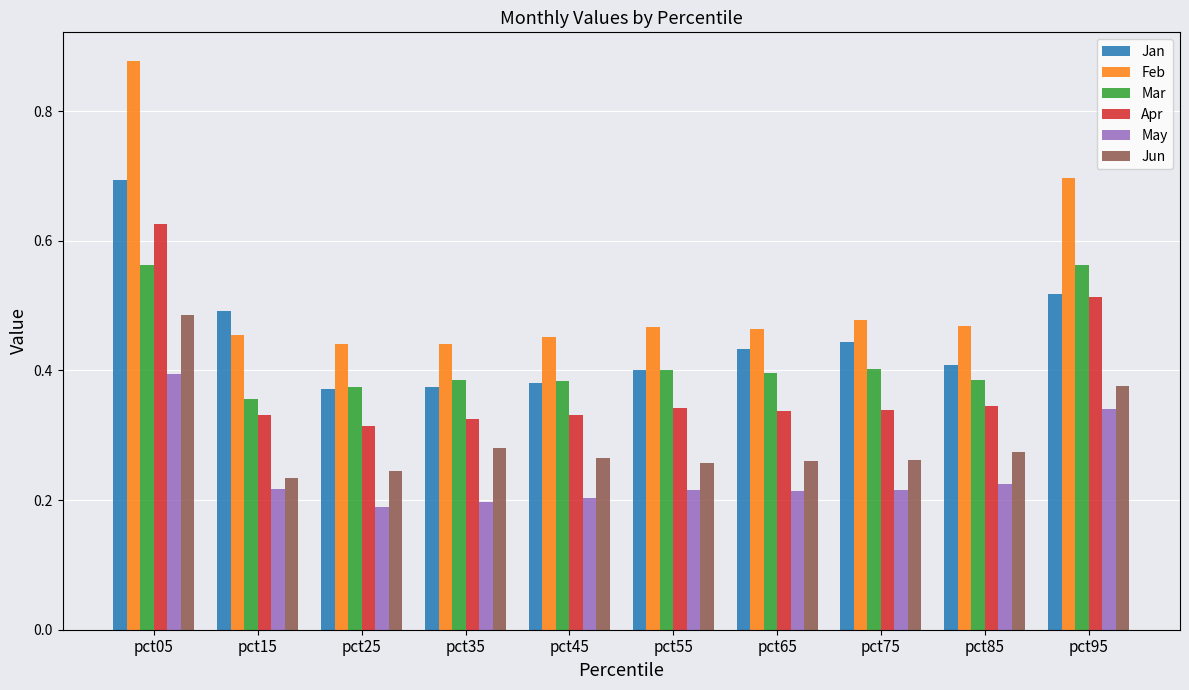

Where is May nearest to the value 0?

pct25